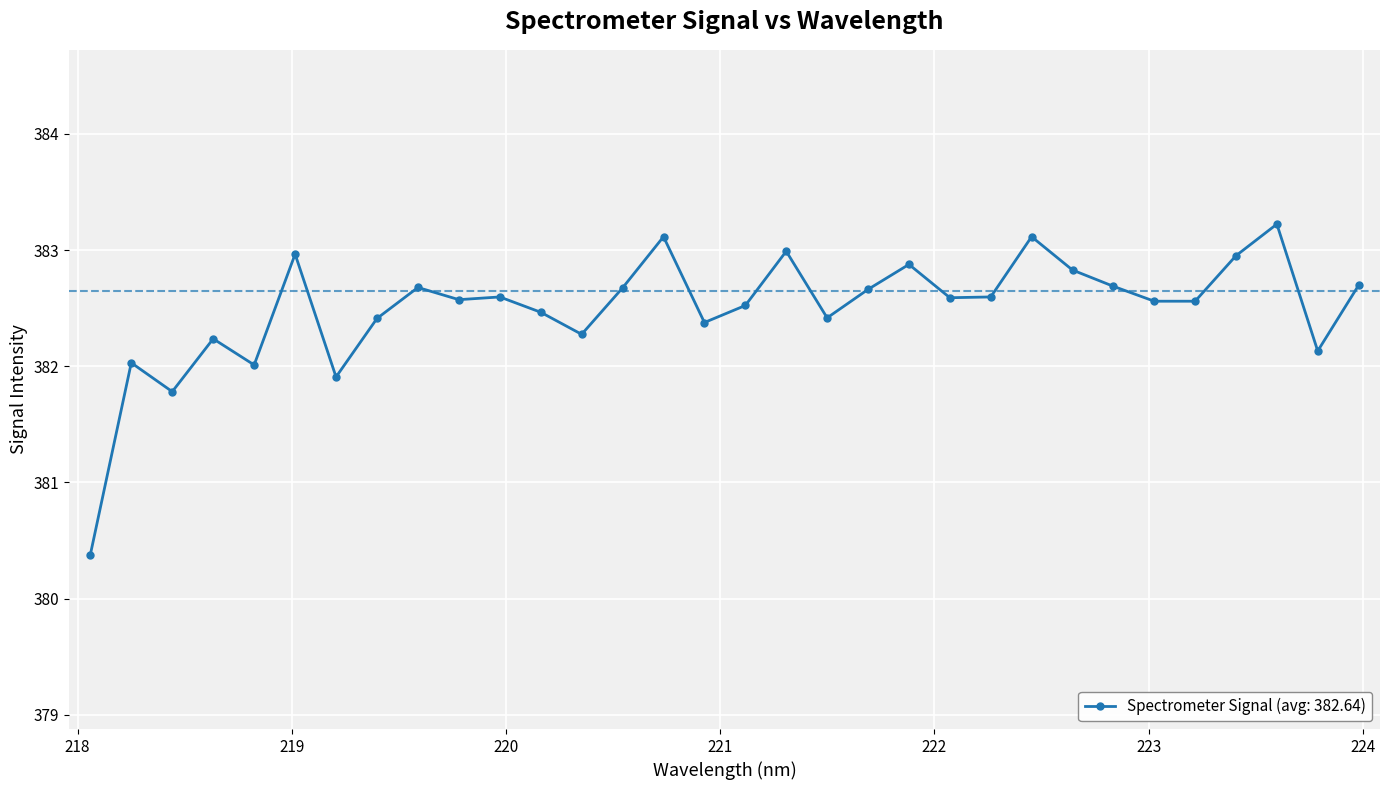

What is the greatest value displayed?

383.2